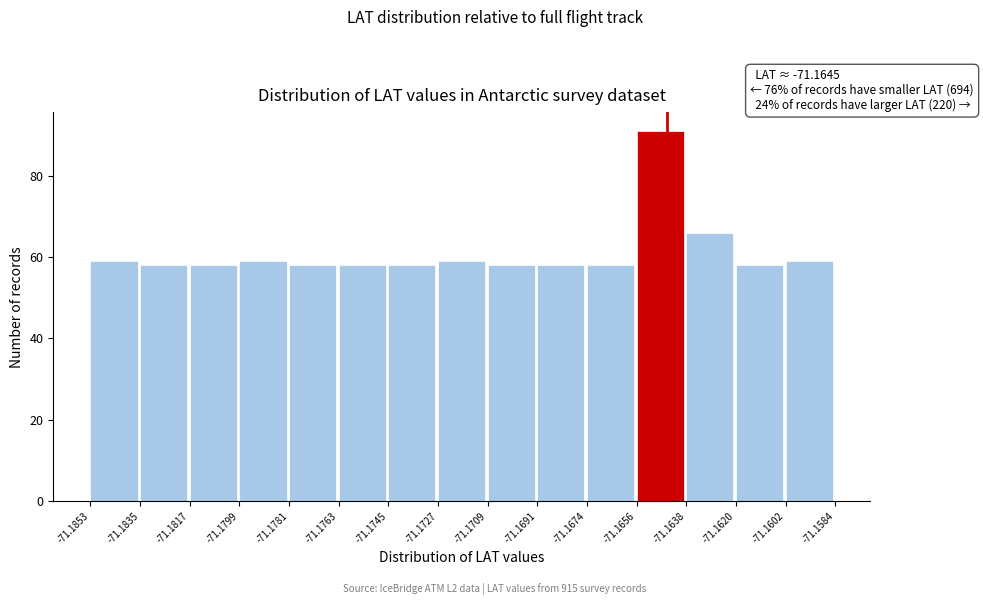

Over which range of the x-axis is the bar tallest?

-71.1656 to -71.1638